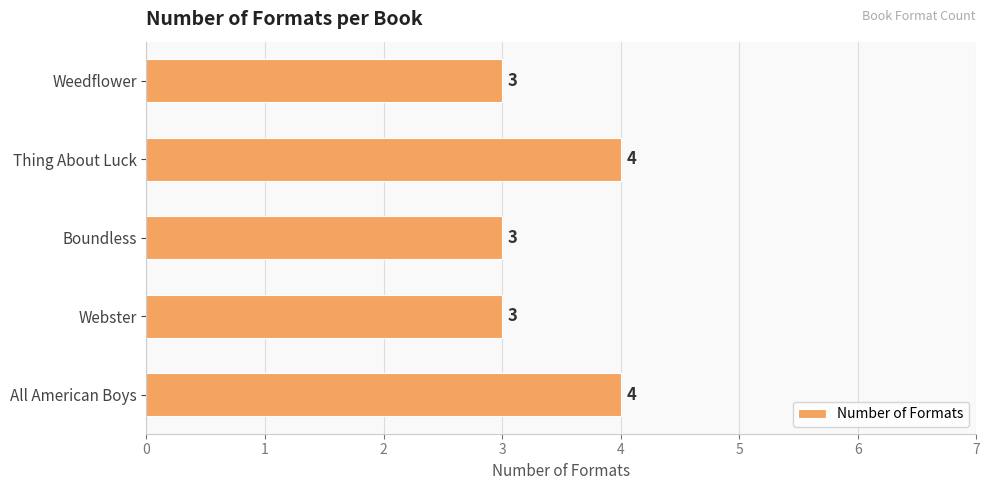

Approximately how many times larger is the value at Webster compared to Weedflower?

1.0